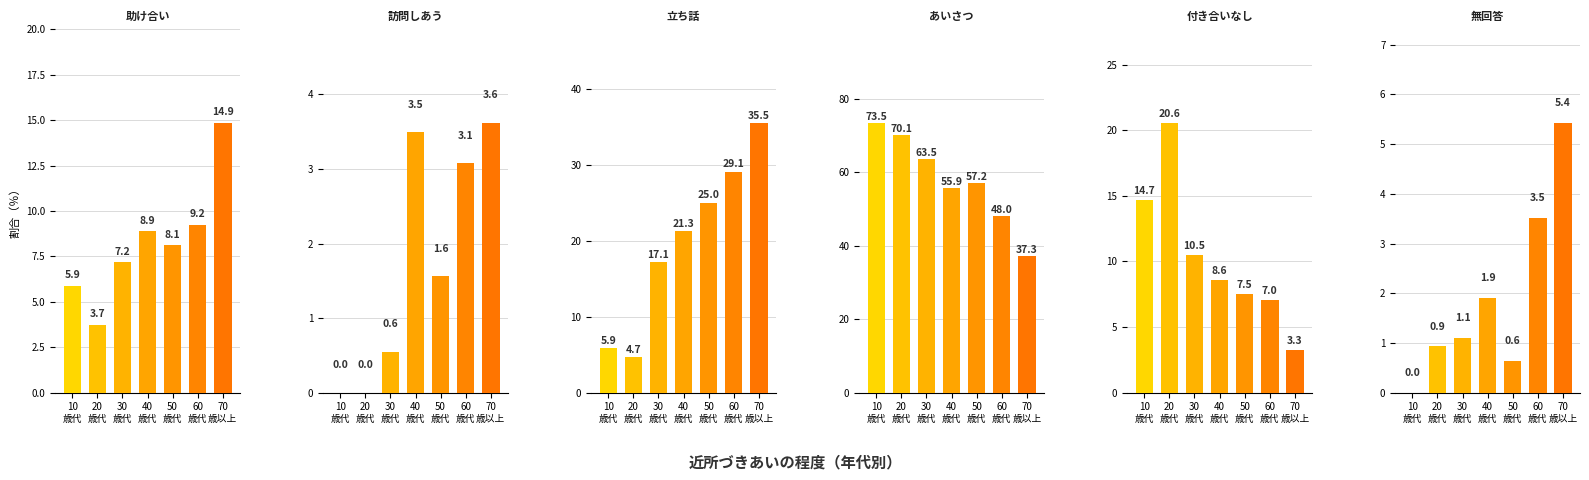

Rank the categories by お互い困ったときには助け合っている value from highest to lowest.

70
歳以上, 60
歳代, 40
歳代, 50
歳代, 30
歳代, 10
歳代, 20
歳代